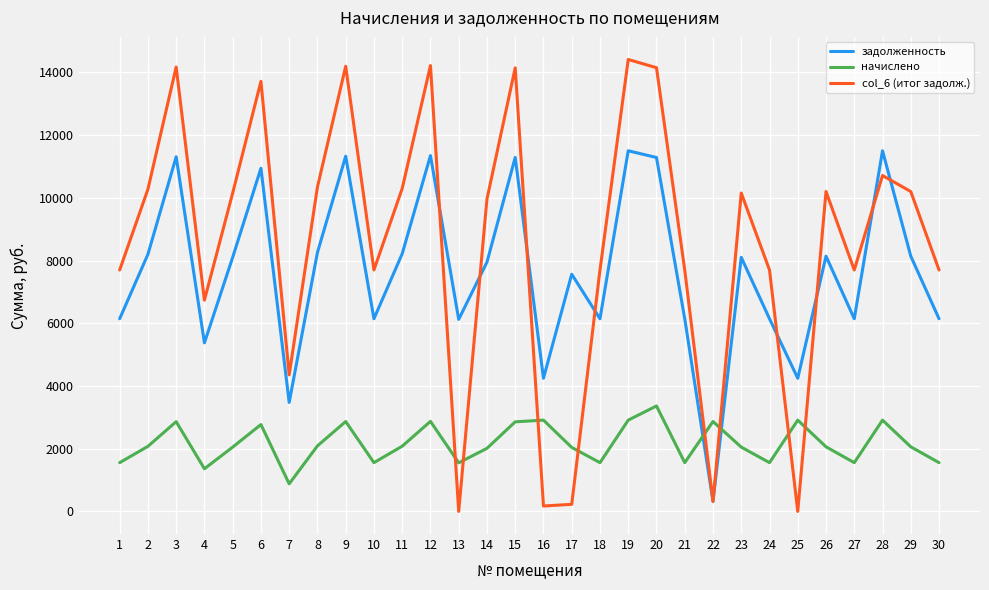

The value of задолженность at 29 is 8140.8. True or false?

True